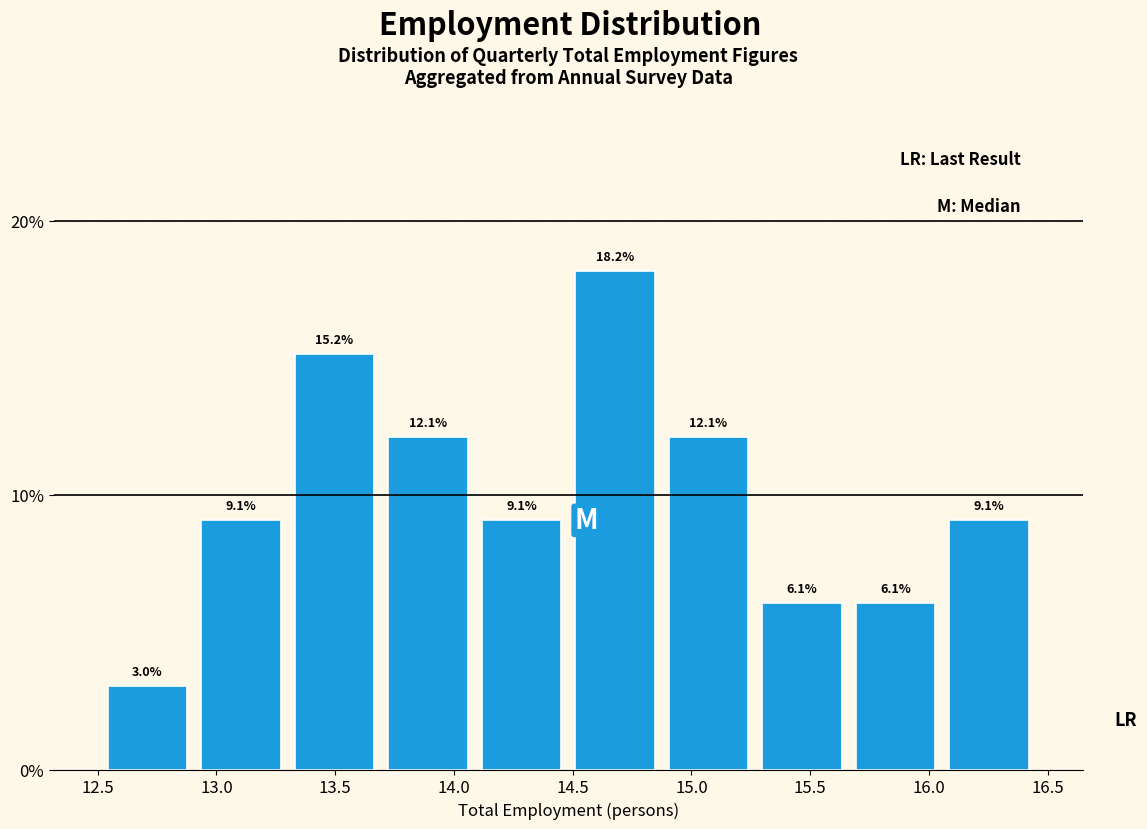

Reading left to right, list every bar in this chart as the range it spans on the x-axis followed by its height. The bar edges are not printed on the chart, so give them approximately, as read against the axis.

12.50 to 12.90: 3.0
12.90 to 13.30: 9.1
13.30 to 13.70: 15.2
13.70 to 14.10: 12.1
14.10 to 14.50: 9.1
14.50 to 14.85: 18.2
14.85 to 15.25: 12.1
15.25 to 15.65: 6.1
15.65 to 16.05: 6.1
16.05 to 16.45: 9.1